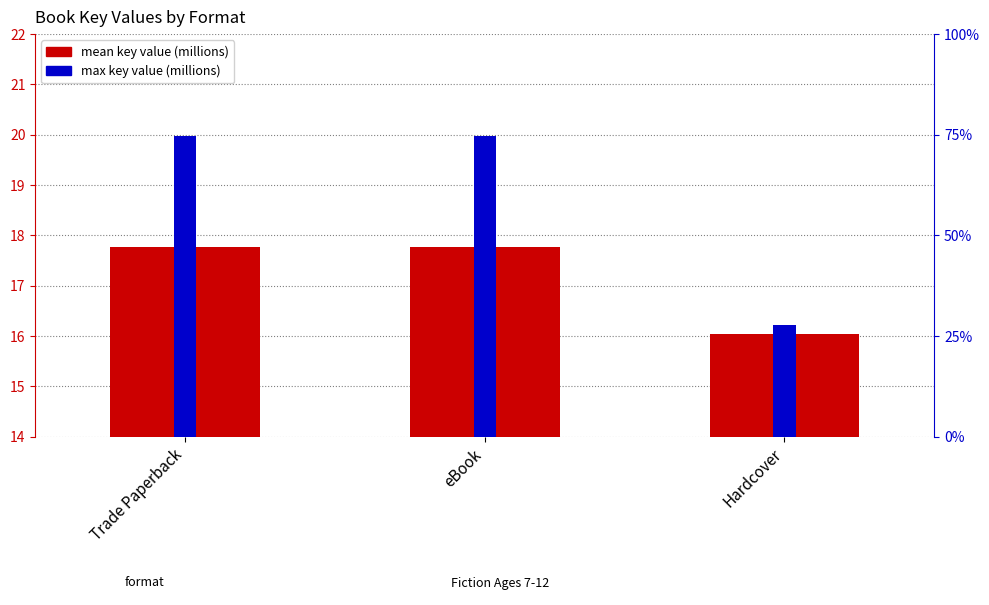

What is the value of the max key value (millions) bar at the 3rd from the left?

16.2